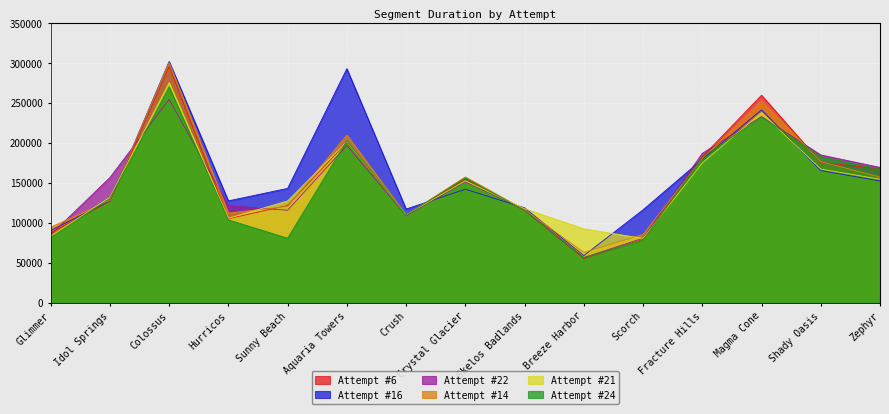

At which label does Attempt #16 reach its peak?

Colossus